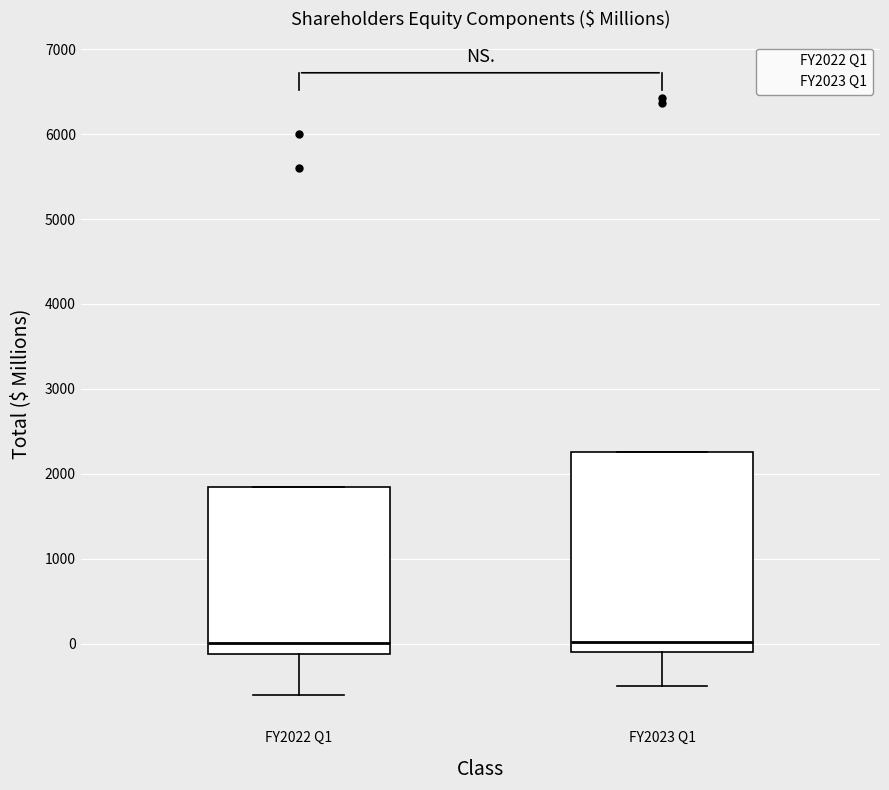

Where is the upper edge of the box for FY2023 Q1 on the y-axis? The values are not printed on the chart, so give them approximately, as read against the axis.

2300